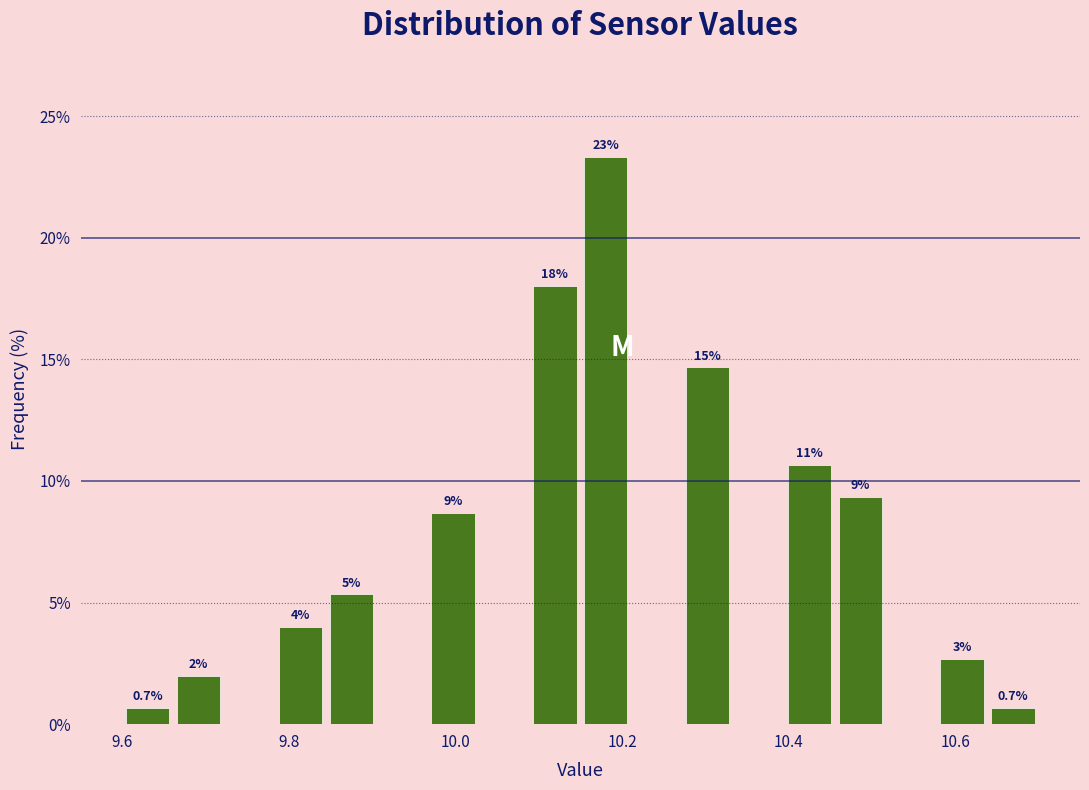

Around what value on the x-axis is the tallest bar? Give the approximate position of its centre, as read against the axis.

10.18